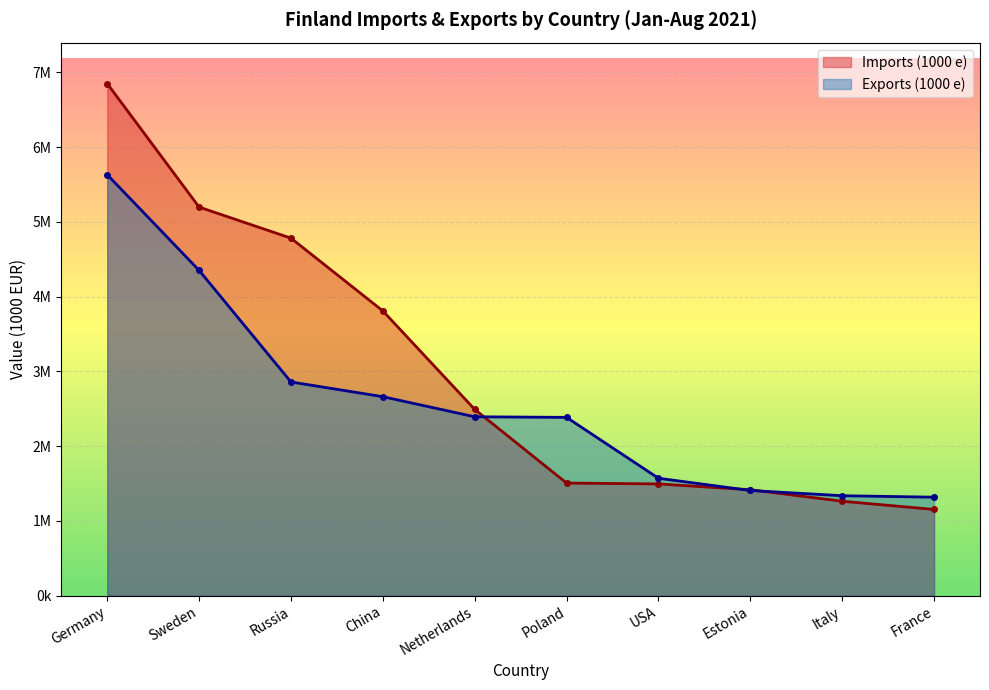

After their last crossing, which series has the higher values: Exports (1000 e) or Imports (1000 e)?

Exports (1000 e)